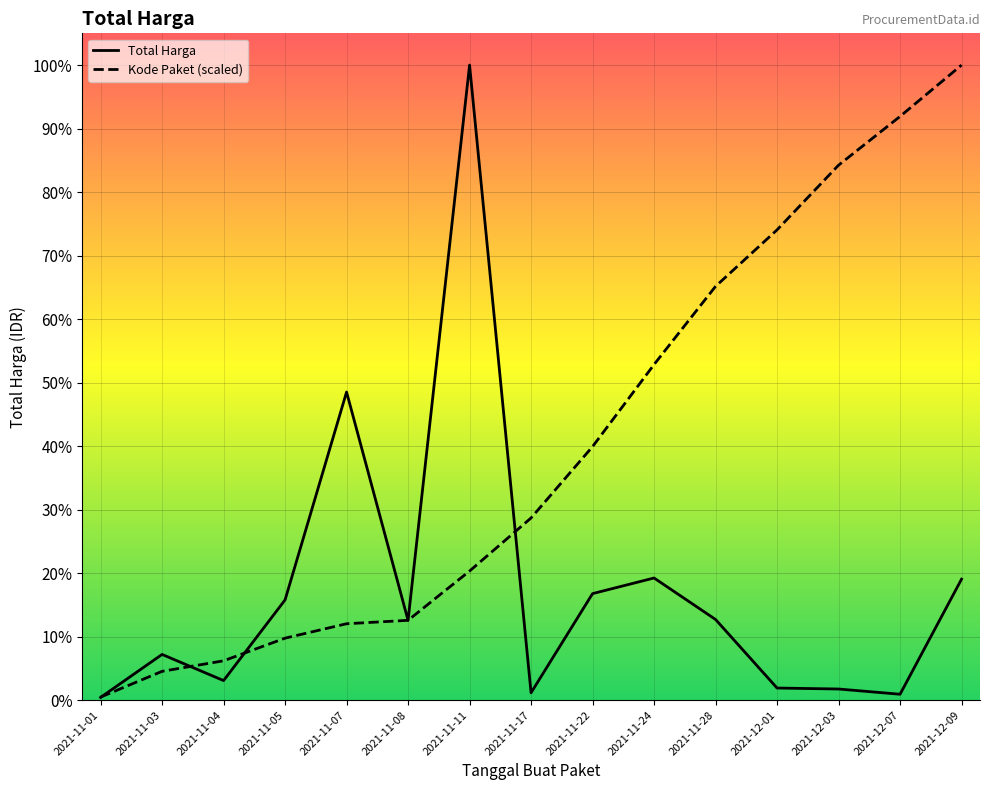

Between 2021-11-17 and 2021-11-05, which is larger?

2021-11-05